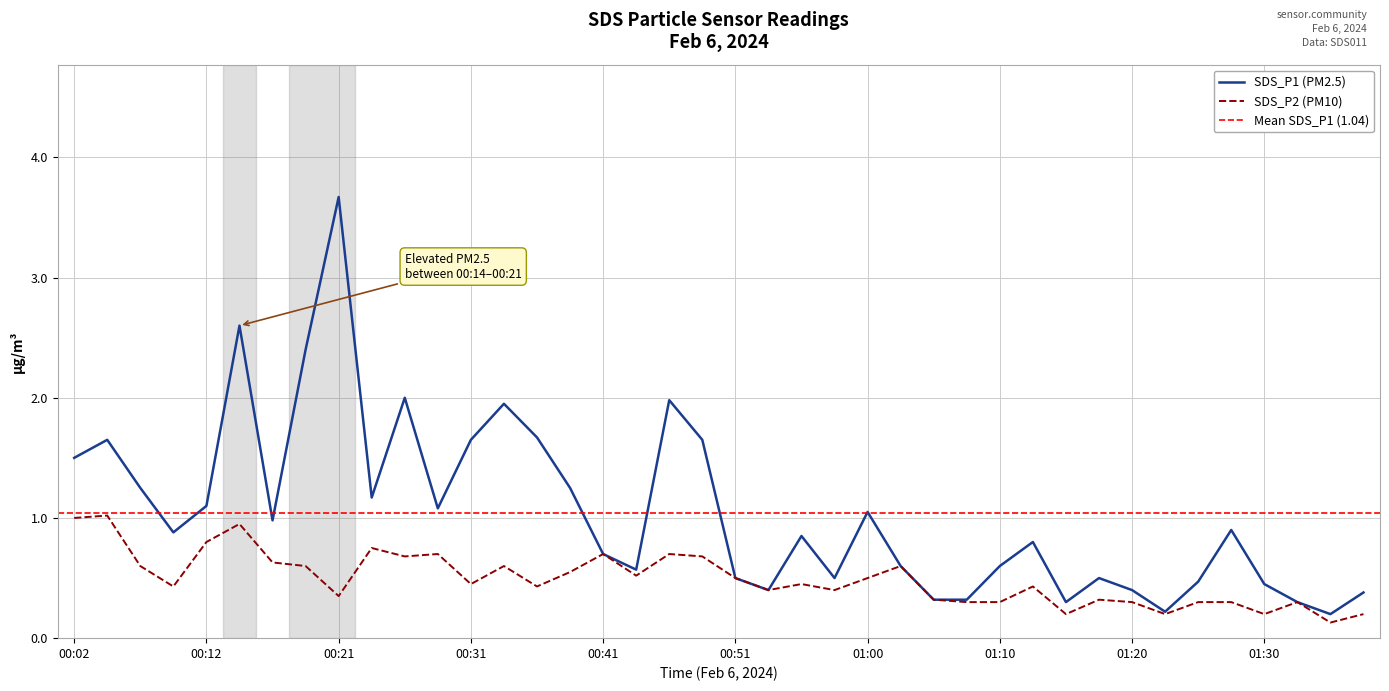

True or false: SDS_P1 and SDS_P2 cross at least once.

False